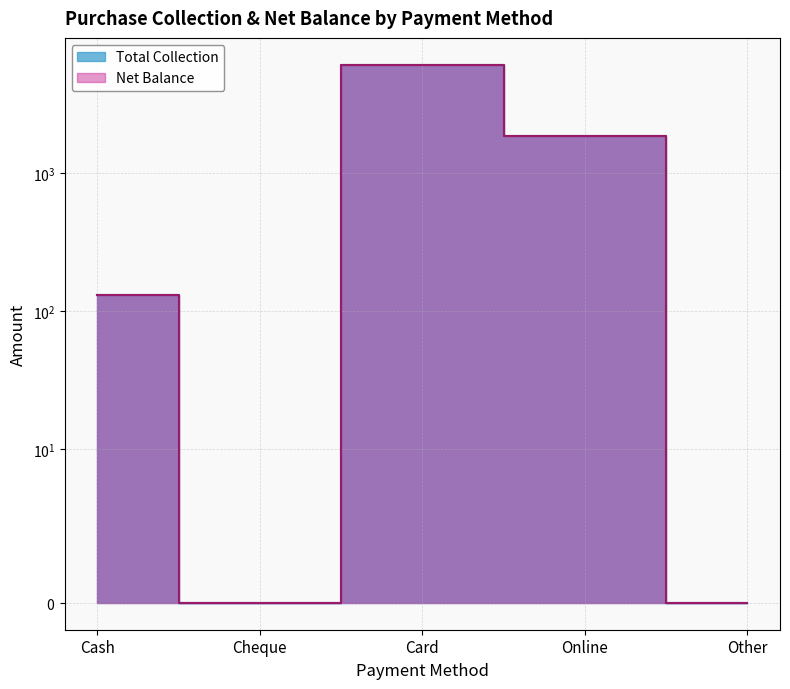

What is the label of the 4th point from the right?

Cheque